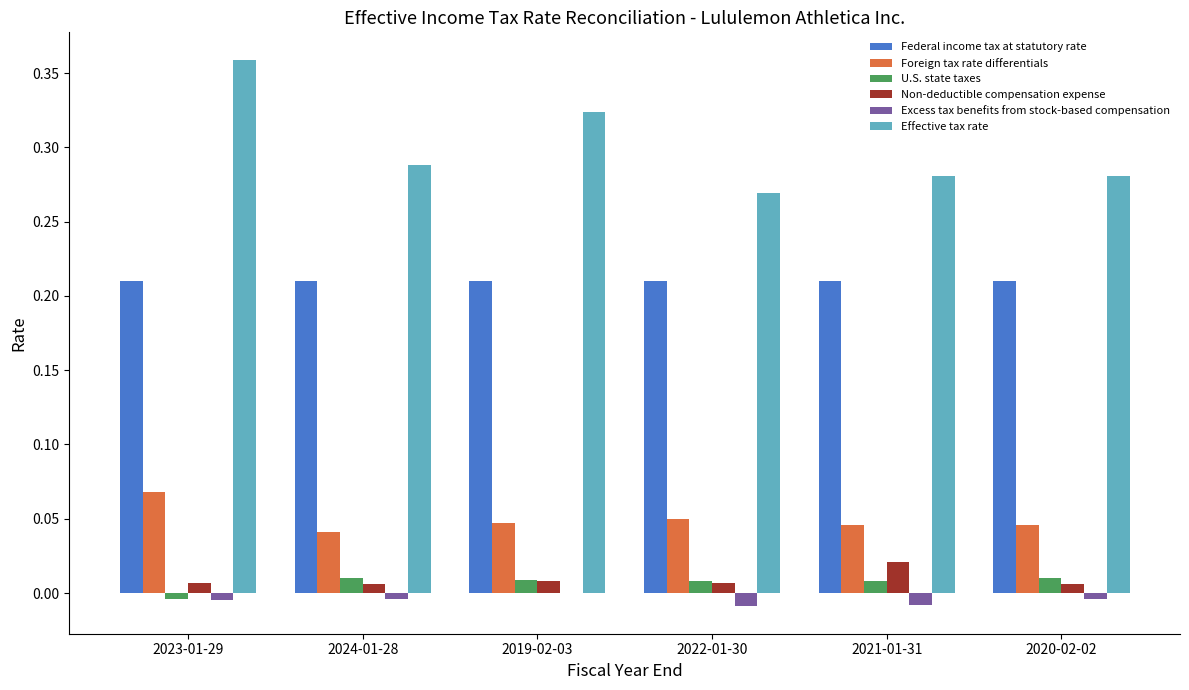

At which category does the chart reach its peak across all series?

2023-01-29